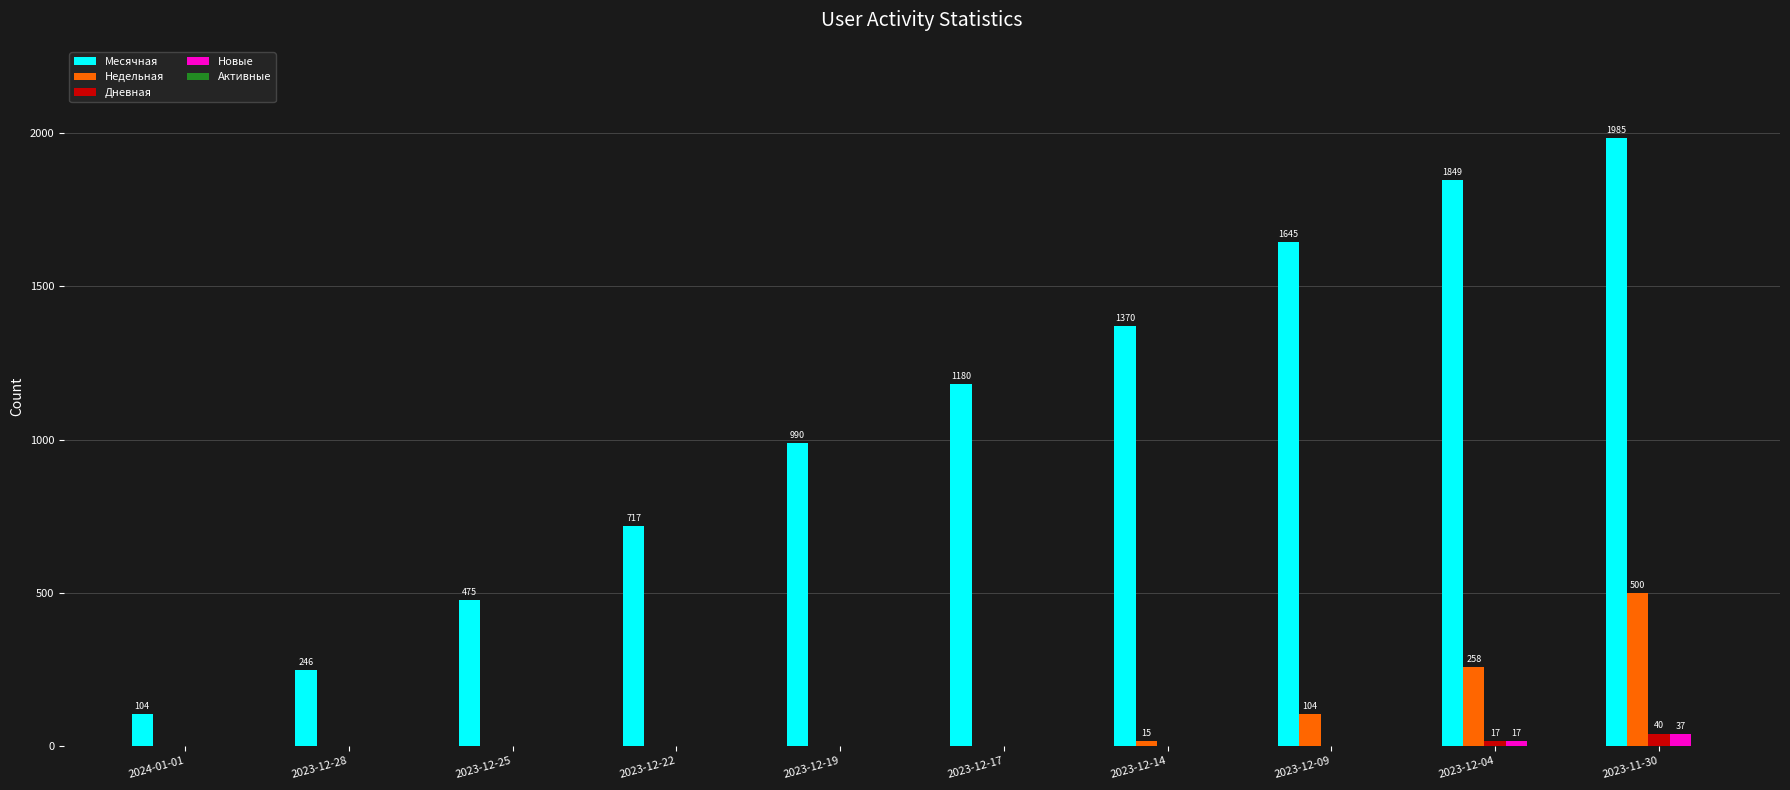

At which label is Месячная closest to 1044?

2023-12-19